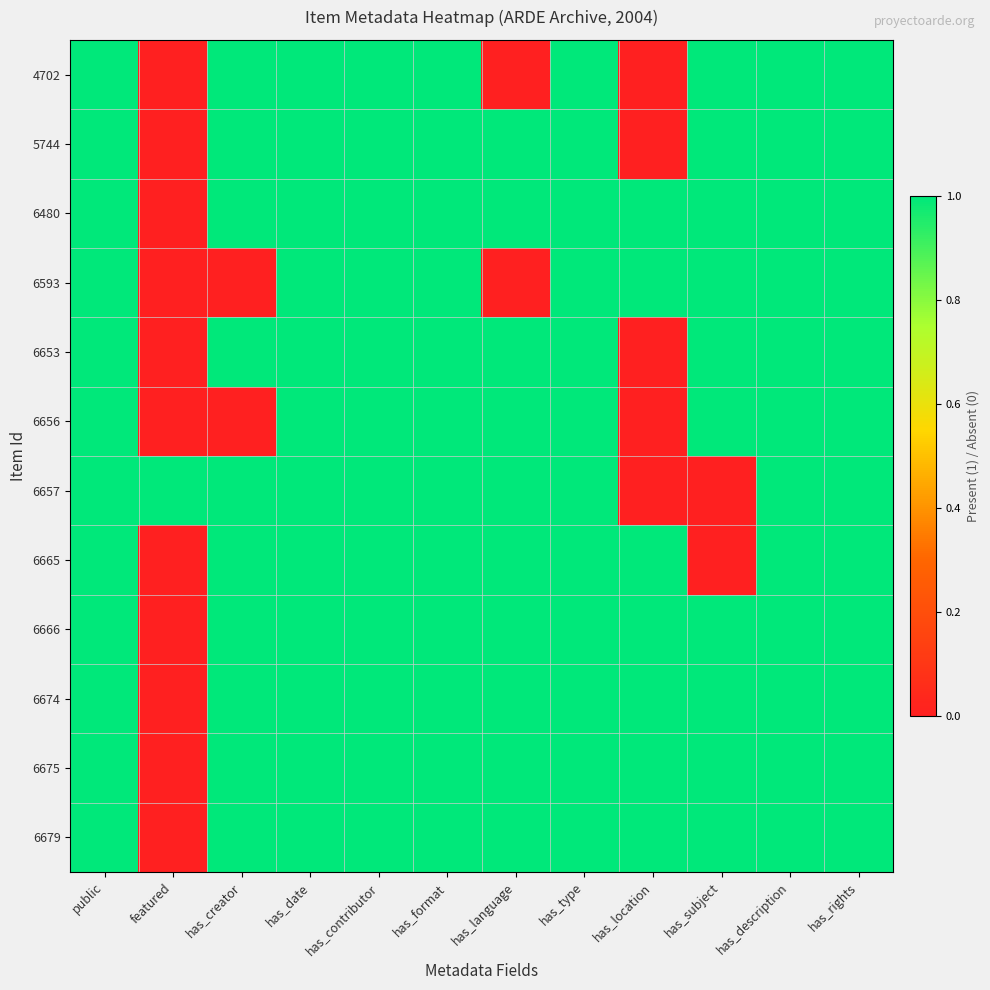

Reading left to right, extract all data points from this chart.

4702: public=1	featured=0	has_creator=1	has_date=1	has_contributor=1	has_format=1	has_language=0	has_type=1	has_location=0	has_subject=1	has_description=1	has_rights=1
5744: public=1	featured=0	has_creator=1	has_date=1	has_contributor=1	has_format=1	has_language=1	has_type=1	has_location=0	has_subject=1	has_description=1	has_rights=1
6480: public=1	featured=0	has_creator=1	has_date=1	has_contributor=1	has_format=1	has_language=1	has_type=1	has_location=1	has_subject=1	has_description=1	has_rights=1
6593: public=1	featured=0	has_creator=0	has_date=1	has_contributor=1	has_format=1	has_language=0	has_type=1	has_location=1	has_subject=1	has_description=1	has_rights=1
6653: public=1	featured=0	has_creator=1	has_date=1	has_contributor=1	has_format=1	has_language=1	has_type=1	has_location=0	has_subject=1	has_description=1	has_rights=1
6656: public=1	featured=0	has_creator=0	has_date=1	has_contributor=1	has_format=1	has_language=1	has_type=1	has_location=0	has_subject=1	has_description=1	has_rights=1
6657: public=1	featured=1	has_creator=1	has_date=1	has_contributor=1	has_format=1	has_language=1	has_type=1	has_location=0	has_subject=0	has_description=1	has_rights=1
6665: public=1	featured=0	has_creator=1	has_date=1	has_contributor=1	has_format=1	has_language=1	has_type=1	has_location=1	has_subject=0	has_description=1	has_rights=1
6666: public=1	featured=0	has_creator=1	has_date=1	has_contributor=1	has_format=1	has_language=1	has_type=1	has_location=1	has_subject=1	has_description=1	has_rights=1
6674: public=1	featured=0	has_creator=1	has_date=1	has_contributor=1	has_format=1	has_language=1	has_type=1	has_location=1	has_subject=1	has_description=1	has_rights=1
6675: public=1	featured=0	has_creator=1	has_date=1	has_contributor=1	has_format=1	has_language=1	has_type=1	has_location=1	has_subject=1	has_description=1	has_rights=1
6679: public=1	featured=0	has_creator=1	has_date=1	has_contributor=1	has_format=1	has_language=1	has_type=1	has_location=1	has_subject=1	has_description=1	has_rights=1